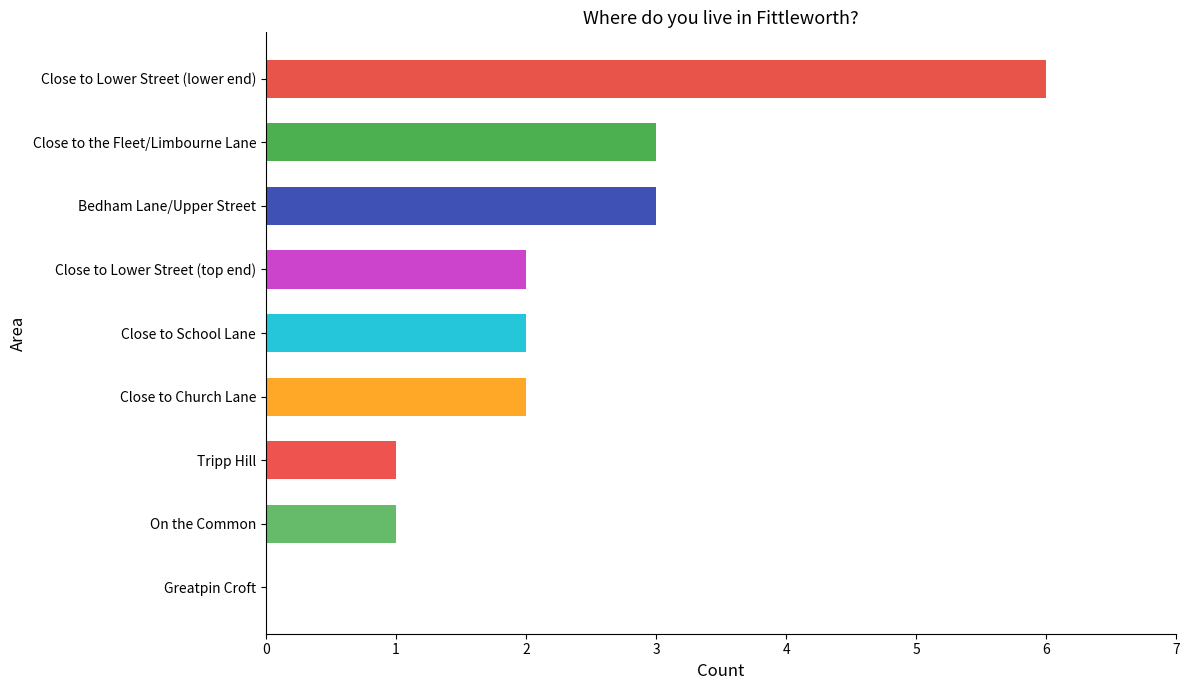

What is the sum of all values?

20